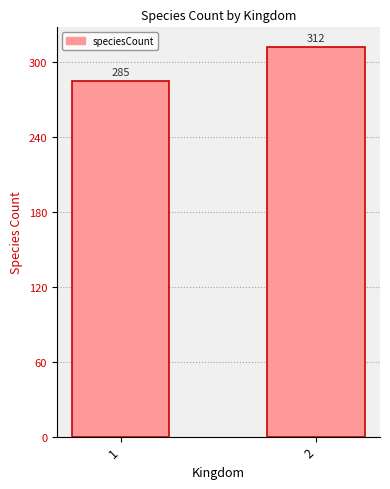

What is the maximum value shown in the chart?

312